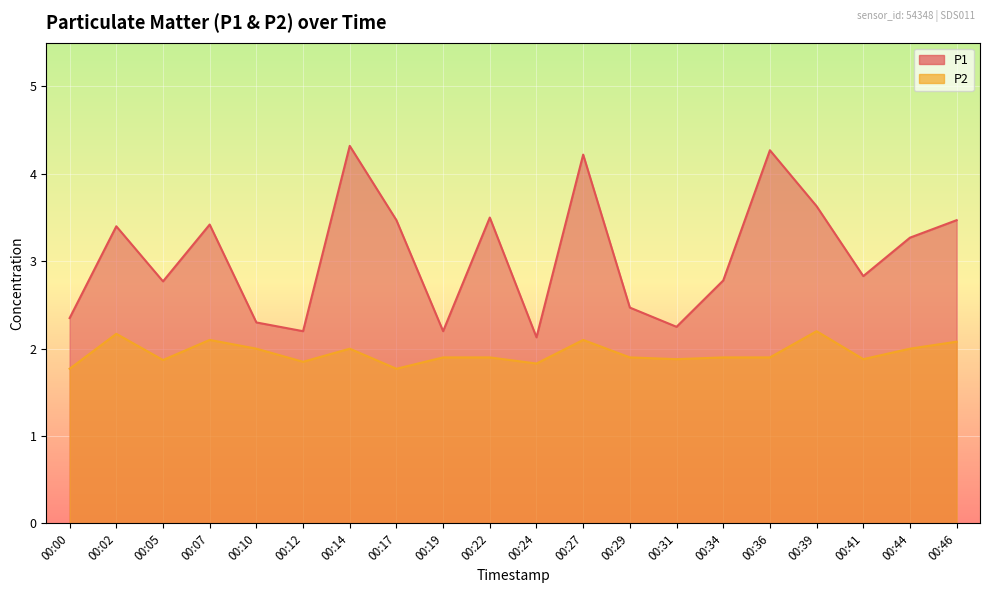

What is the sum of all P2 values?

39.0